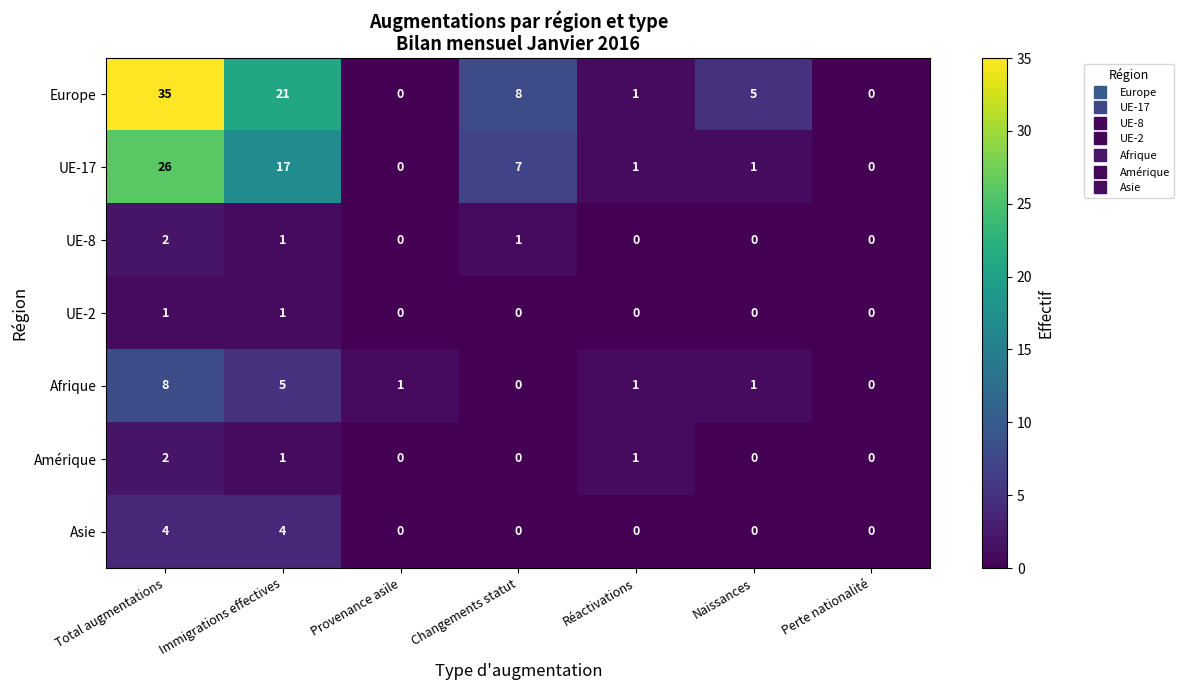

The value of Europe at Réactivations is 1. True or false?

True